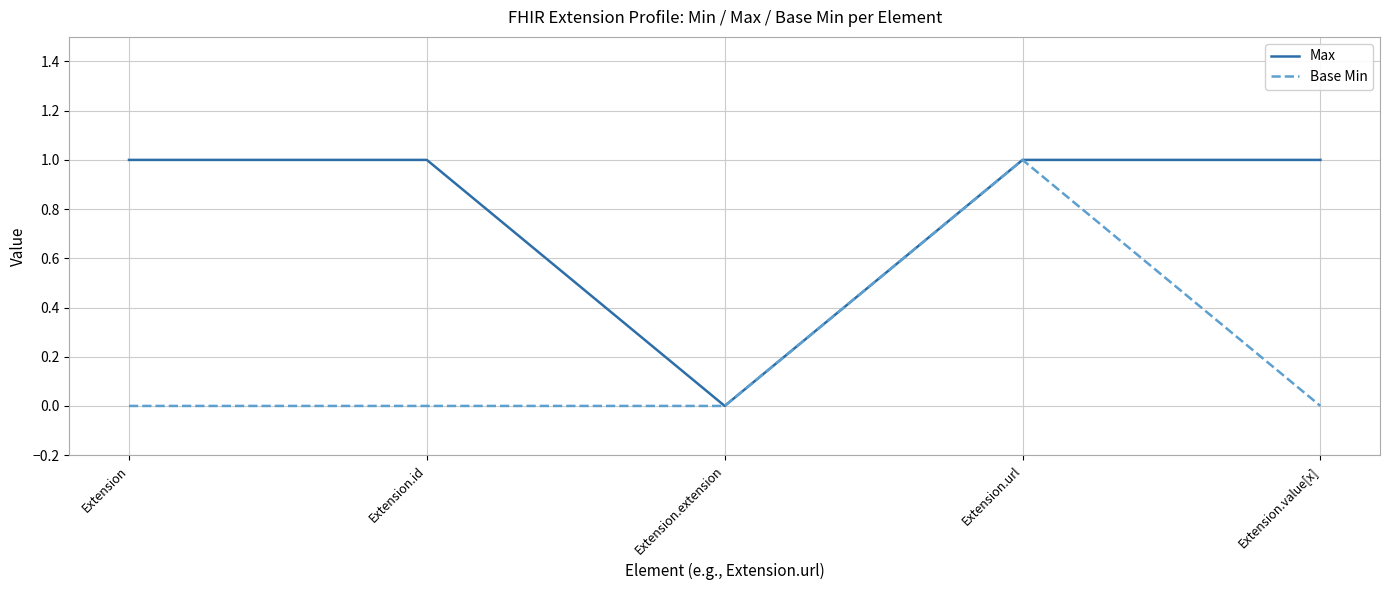

At which category is the sum across all series the highest?

Extension.url